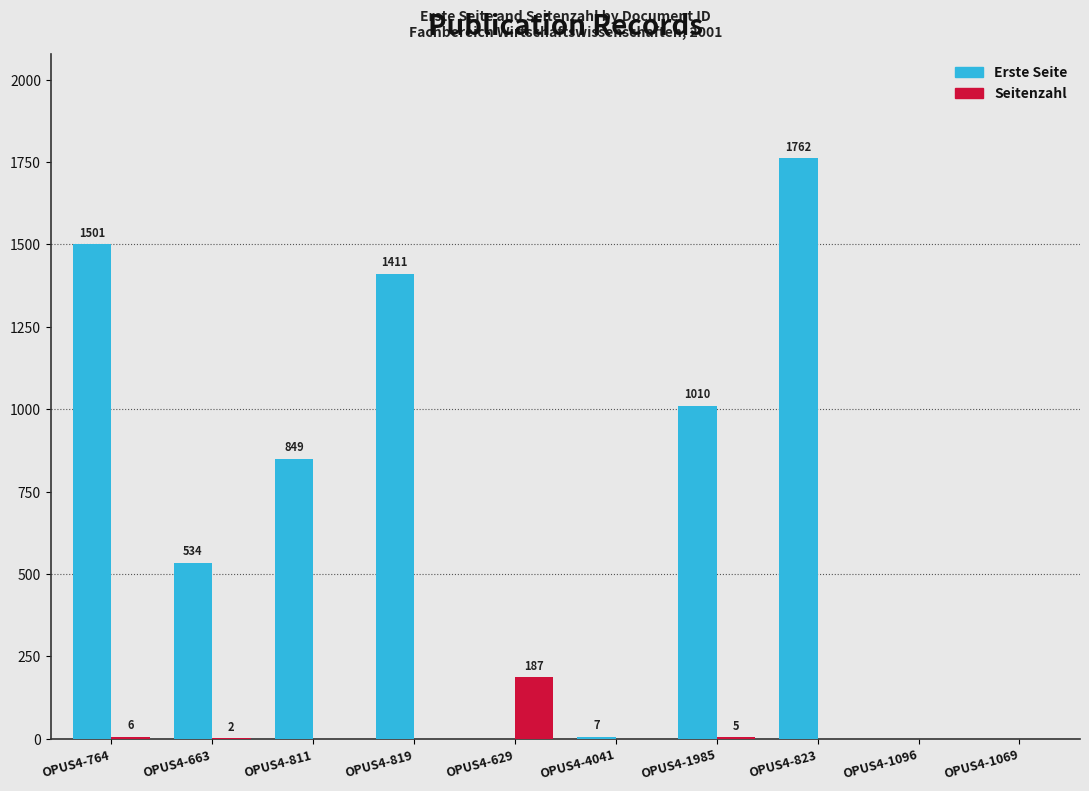

At which label is Erste Seite closest to 881?

OPUS4-811